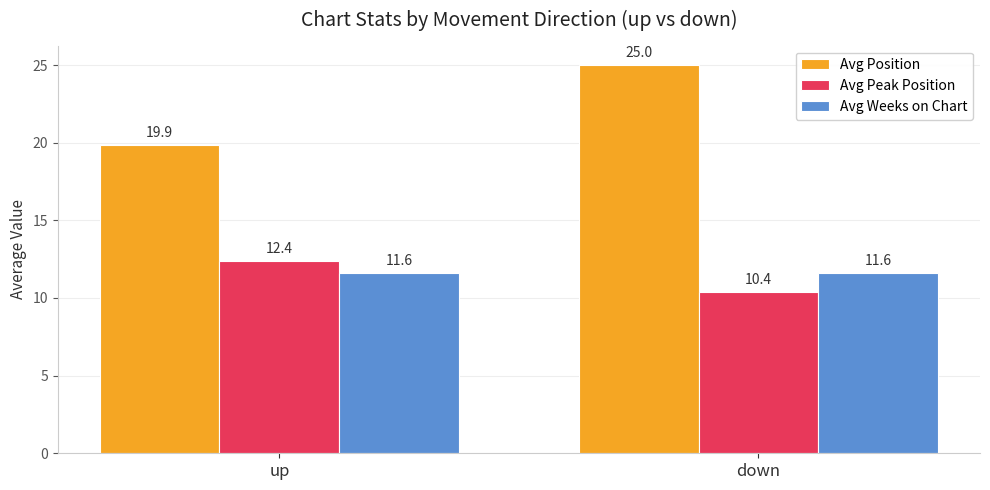

Which series has the widest spread of values?

Avg Position